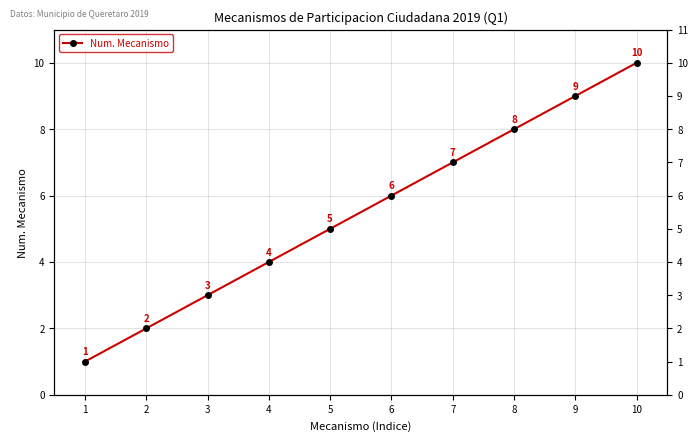

Is this an area chart (filled region under the line)?

No